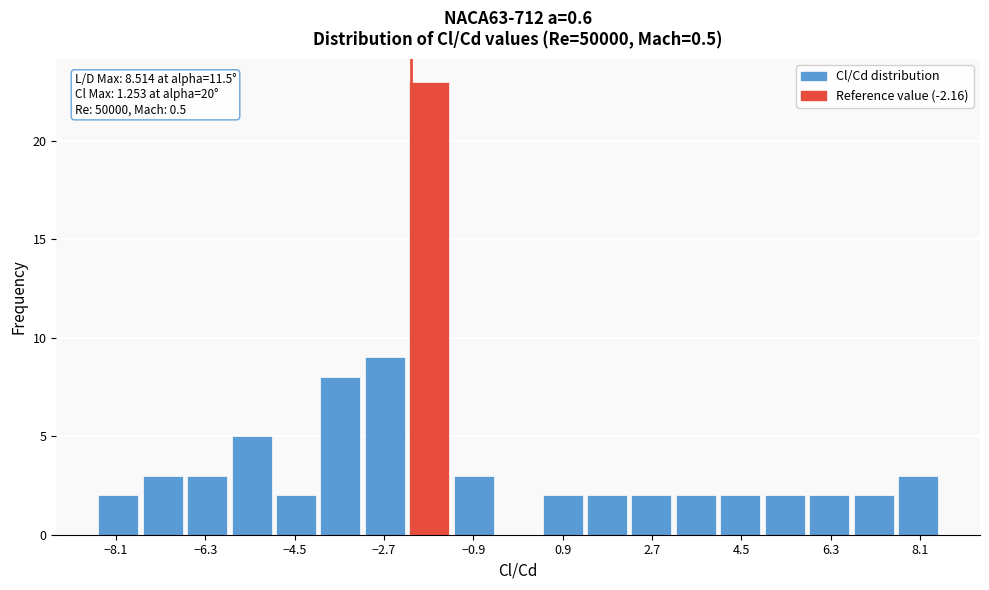

Which range on the x-axis has the tallest bar?

-2.2 to -1.4